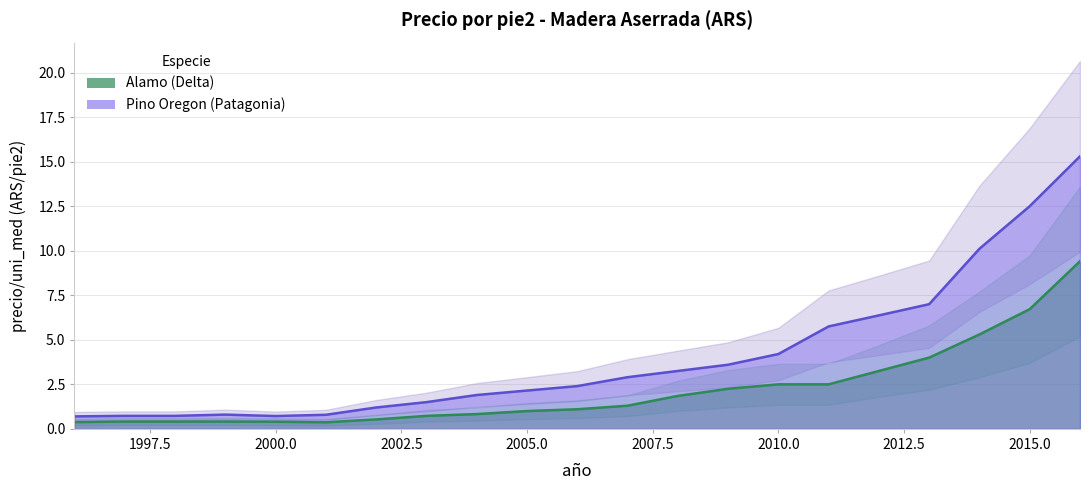

Read the Alamo_upper value at 2006.

1.6